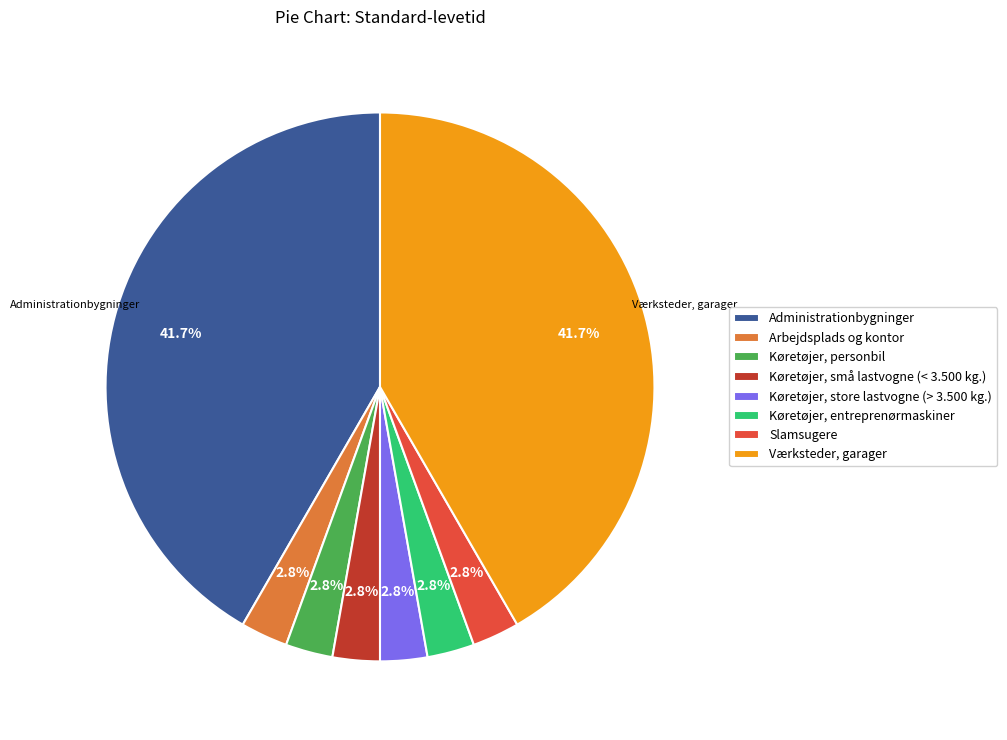

Which has a higher value, Administrationbygninger or Køretøjer, store lastvogne (> 3.500 kg.)?

Administrationbygninger